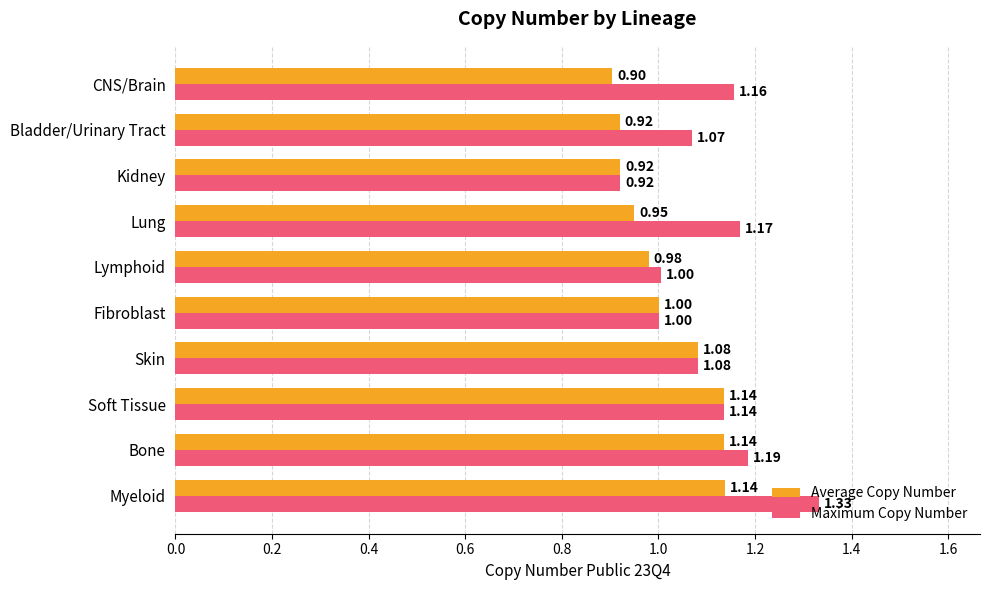

What are all the series names shown in the legend?

Average Copy Number, Maximum Copy Number